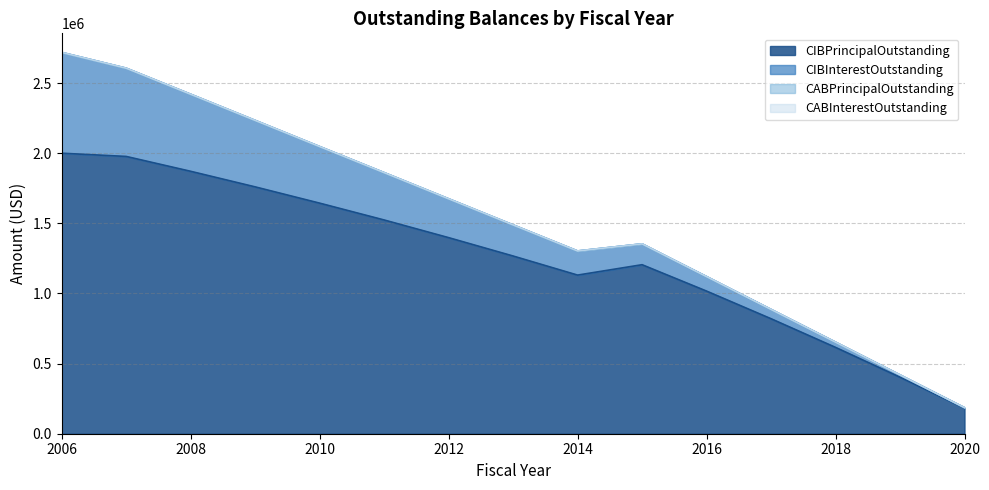

Reading right to left, transcribe all the data shown in this chart.

CIBPrincipalOutstanding: 182000.0	402923.8	615522.7	819822.7	1016875.5	1205000.0	1131000.0	1267000.0	1398000.0	1524000.0	1644000.0	1760000.0	1871000.0	1977000.0	2000000.0
CIBInterestOutstanding: 3776.5	16351.6	37368.8	66511.7	103458.8	148621.5	172038.2	221796.8	277095.5	337727.0	403463.0	474096.0	549439.2	629285.2	718724.7
CABPrincipalOutstanding: 0.0	0.0	0.0	0.0	0.0	0.0	0.0	0.0	0.0	0.0	0.0	0.0	0.0	0.0	0.0
CABInterestOutstanding: 0.0	0.0	0.0	0.0	0.0	0.0	0.0	0.0	0.0	0.0	0.0	0.0	0.0	0.0	0.0